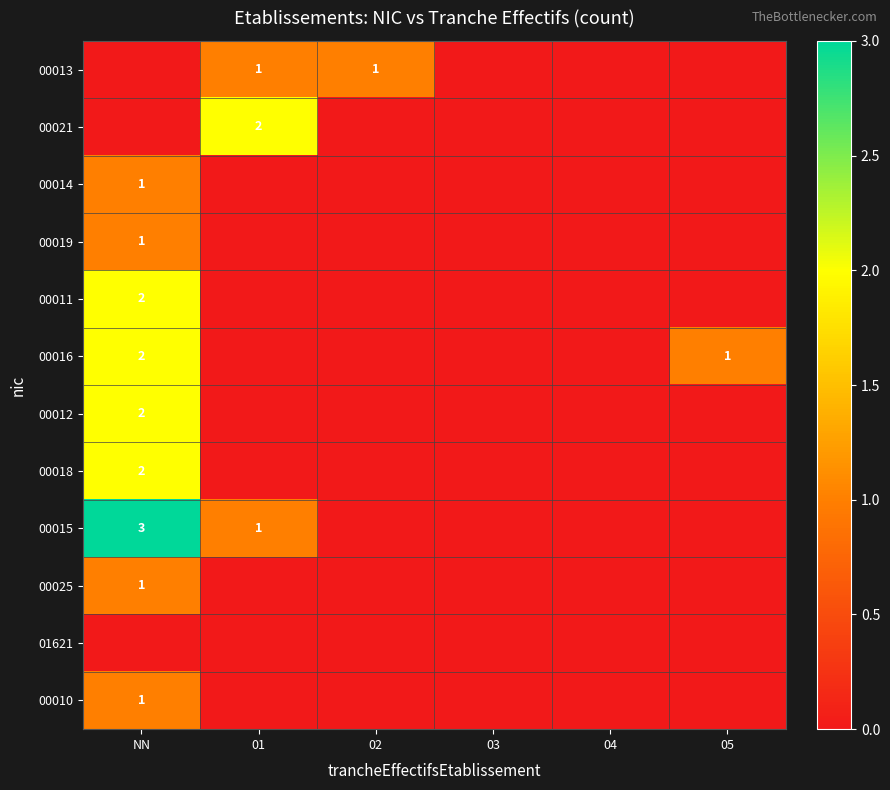

The 00012 series shows 2 at NN. True or false?

True